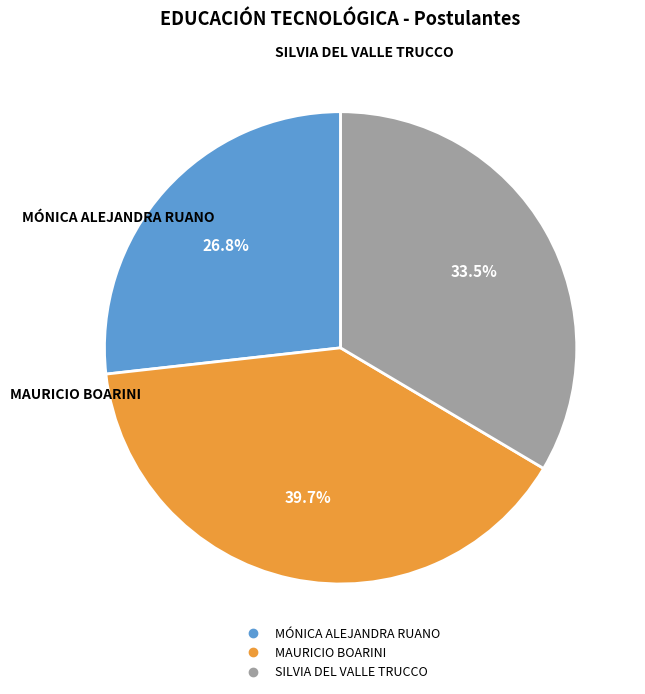

What percentage is the MÓNICA ALEJANDRA RUANO slice, to the nearest percent?

27%